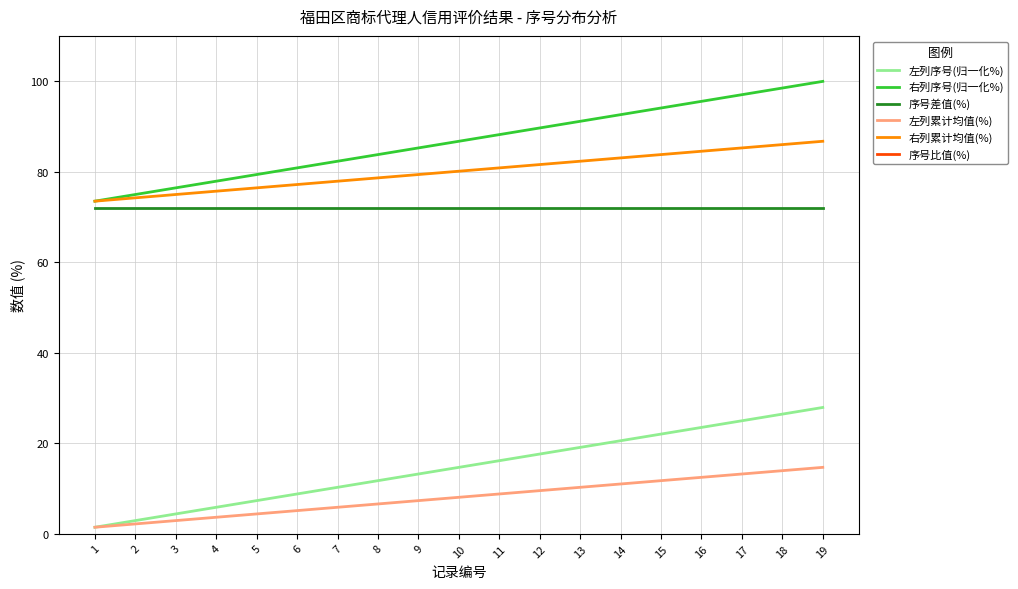

How many values in the 序号比值(%) series are below 295?

9